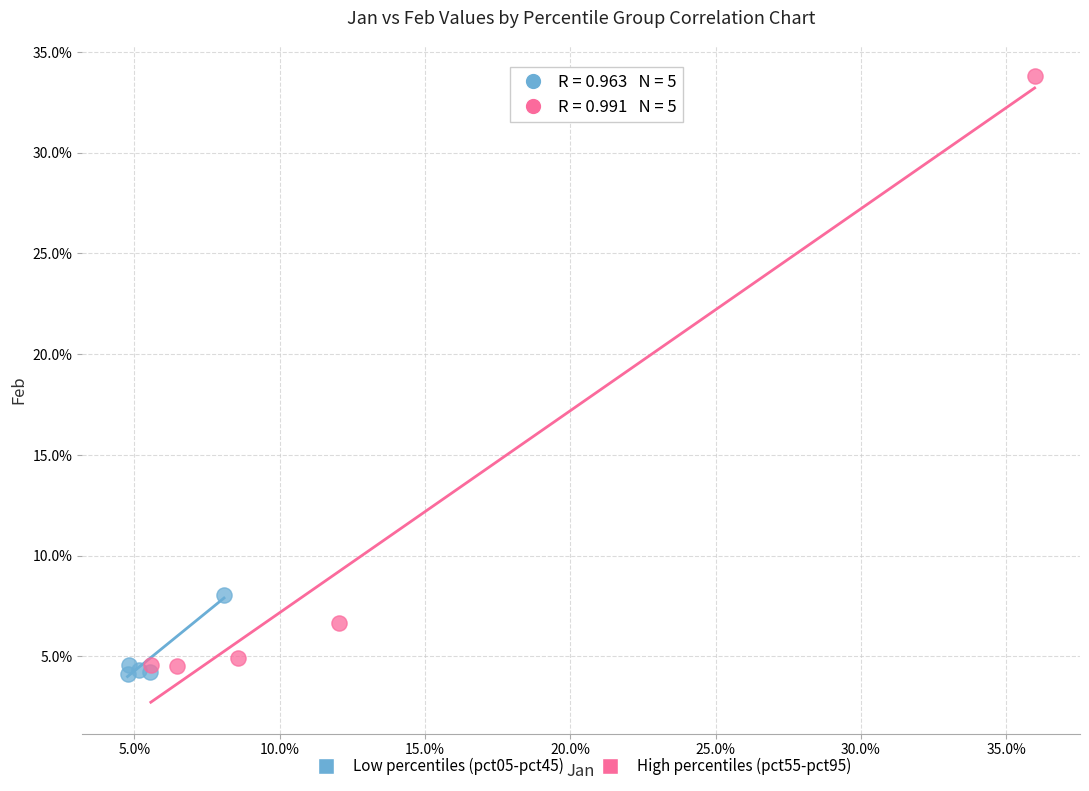

What are all the series names shown in the legend?

Low percentiles (pct05-pct45), High percentiles (pct55-pct95)